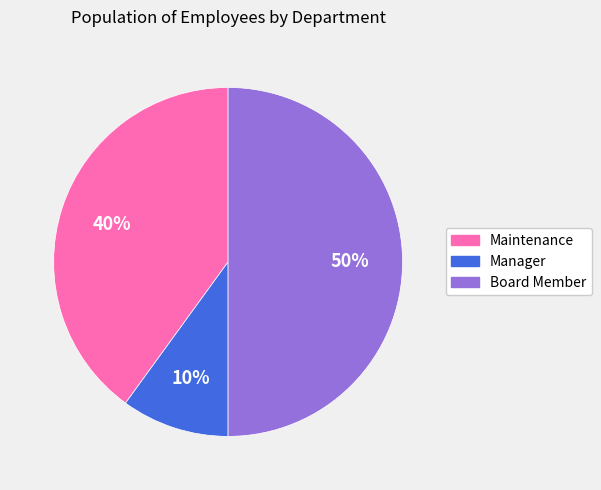

The Manager slice represents 2% of the pie. True or false?

False